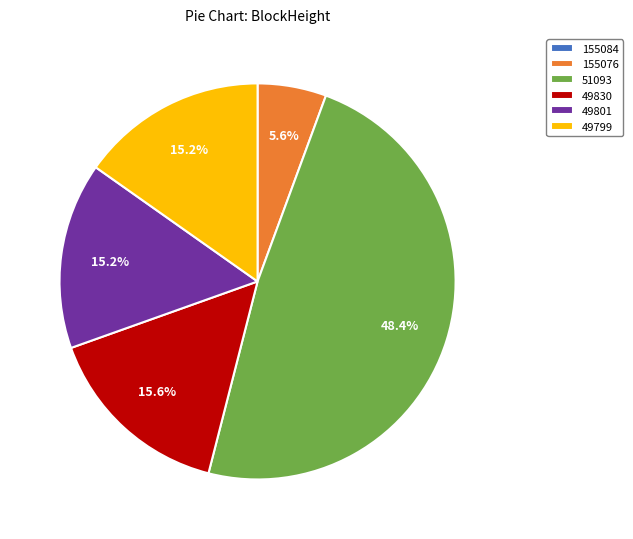

What is the ratio of the value at 49799 to the value at 51093?

0.3